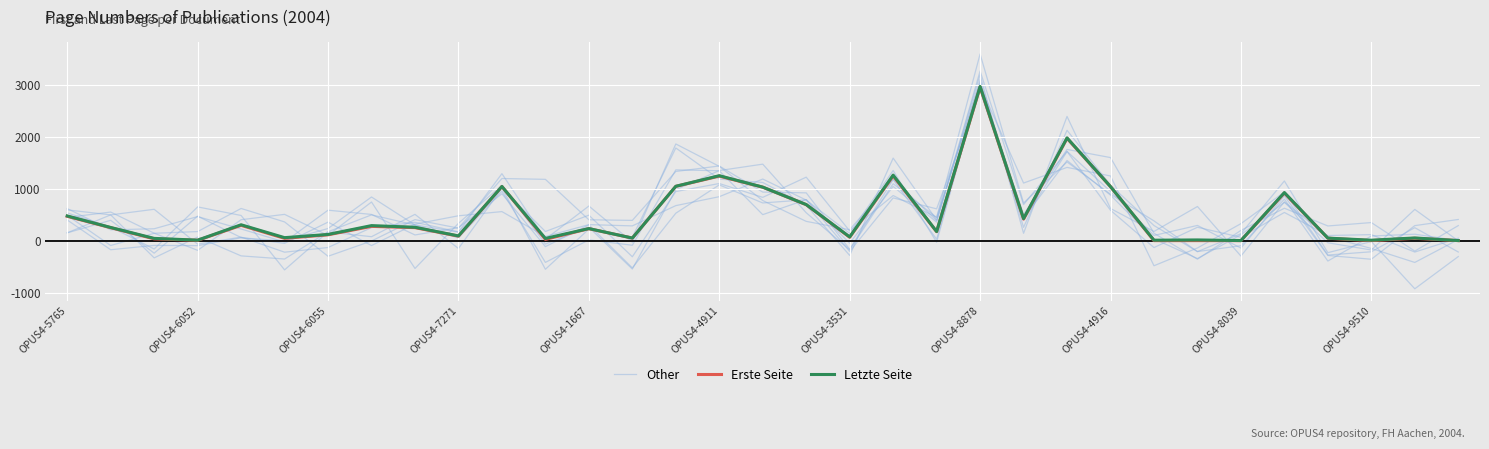

What is the sum of all Other values?

14748.8